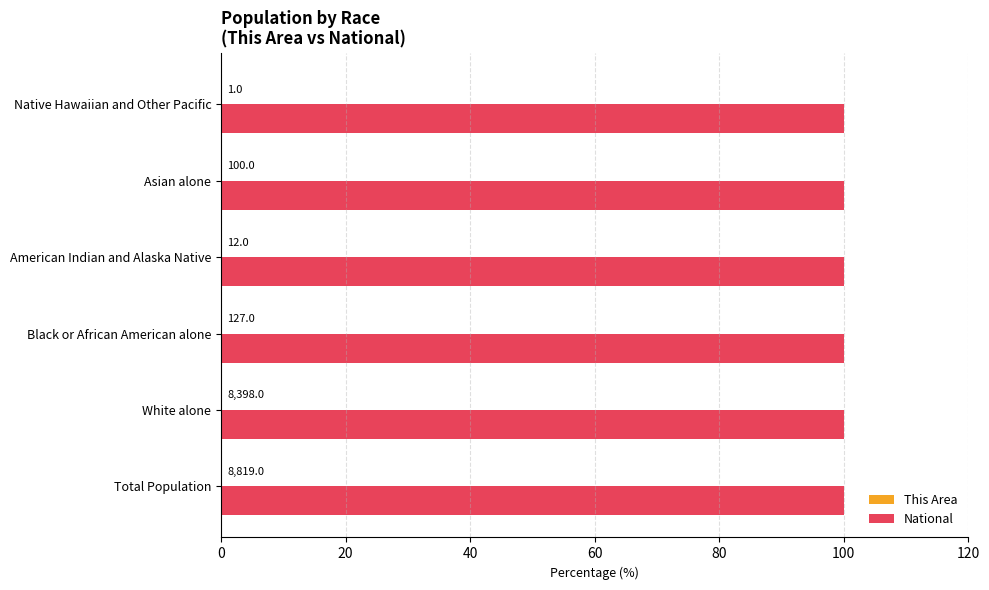

How many groups of bars are there?

6